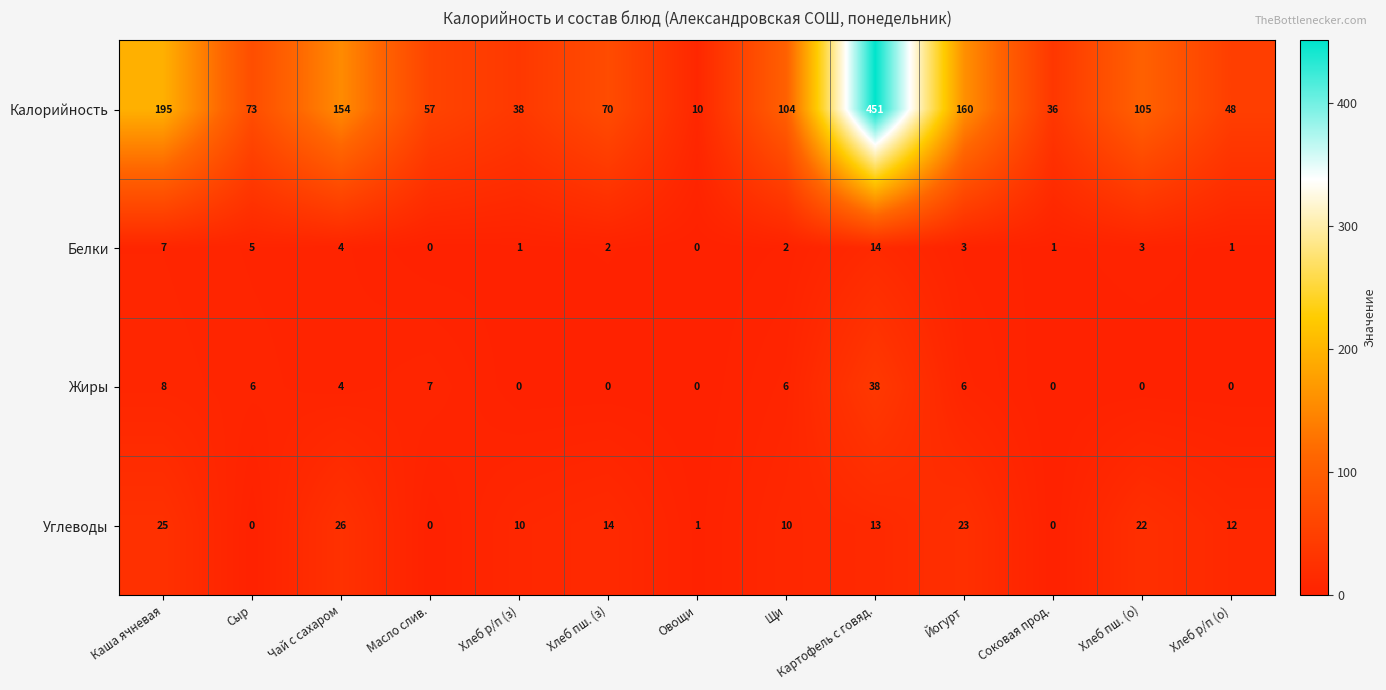

Rank the series by their maximum value, from highest to lowest.

Калорийность, Жиры, Углеводы, Белки